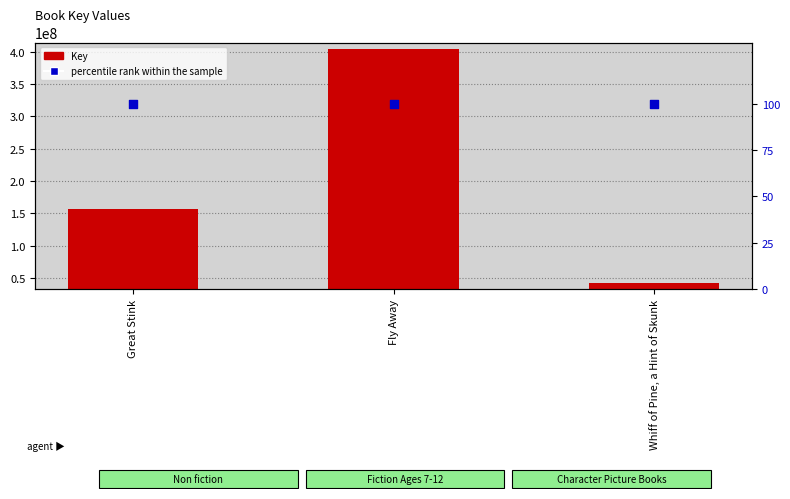

Is the value of percentile rank within the sample at Whiff of Pine, a Hint of Skunk greater than the value of Key at Great Stink?

No